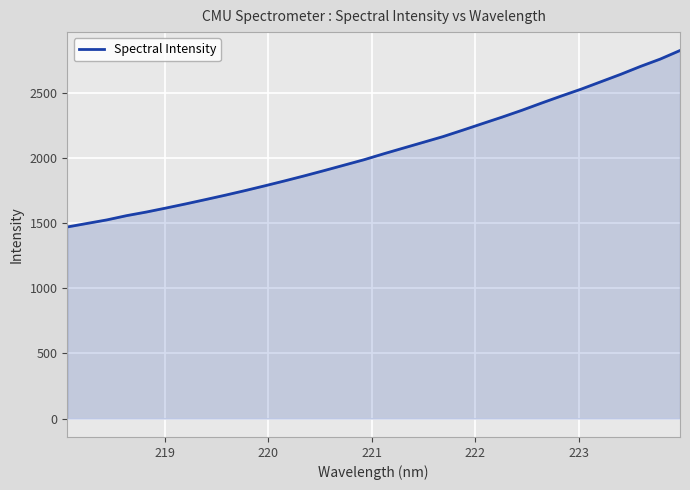

What is the maximum value shown in the chart?

2827.6